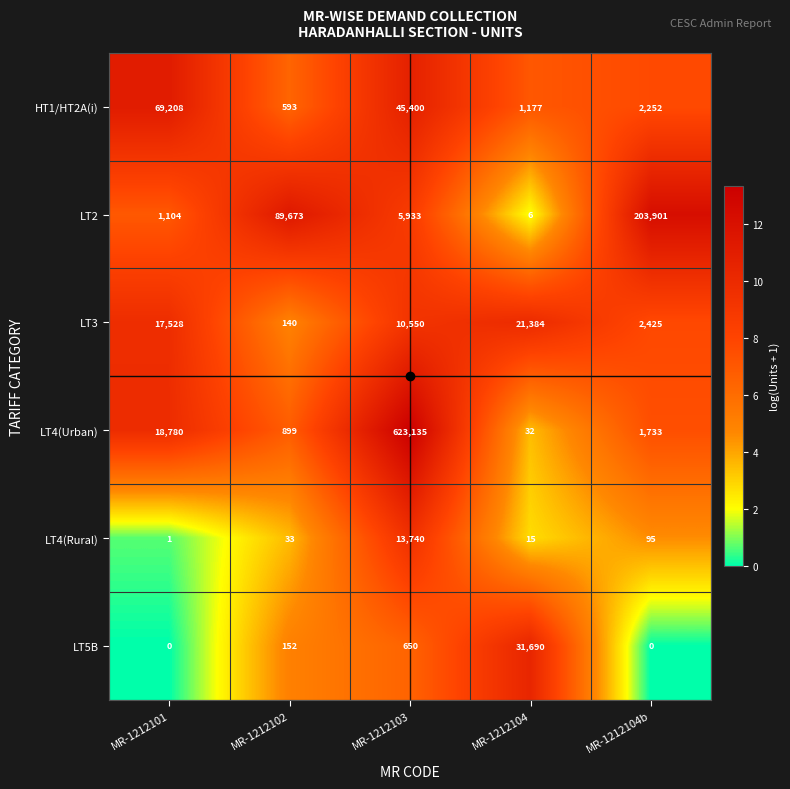

What is the spread (max minus min) of values at MR-1212104b?

203901